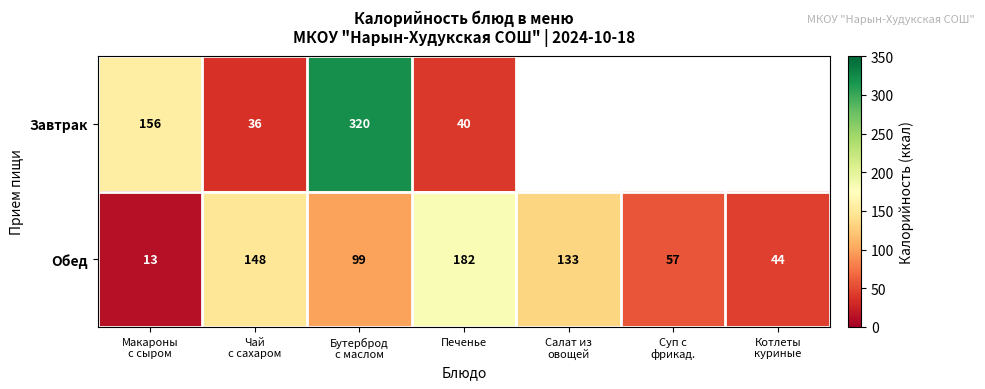

What is the difference between the second highest and minimum values in the Обед series?

135